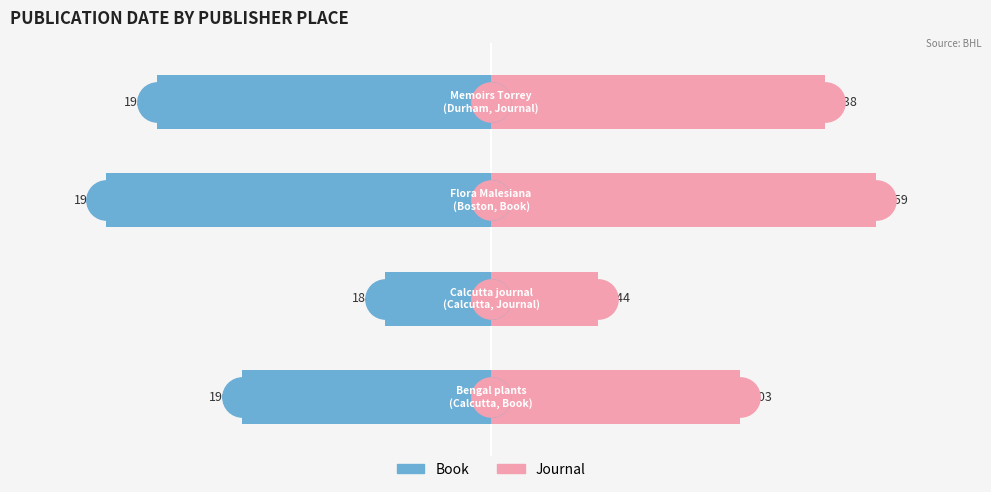

Is the value of Journal at 3 greater than the value of Book at 1?

Yes